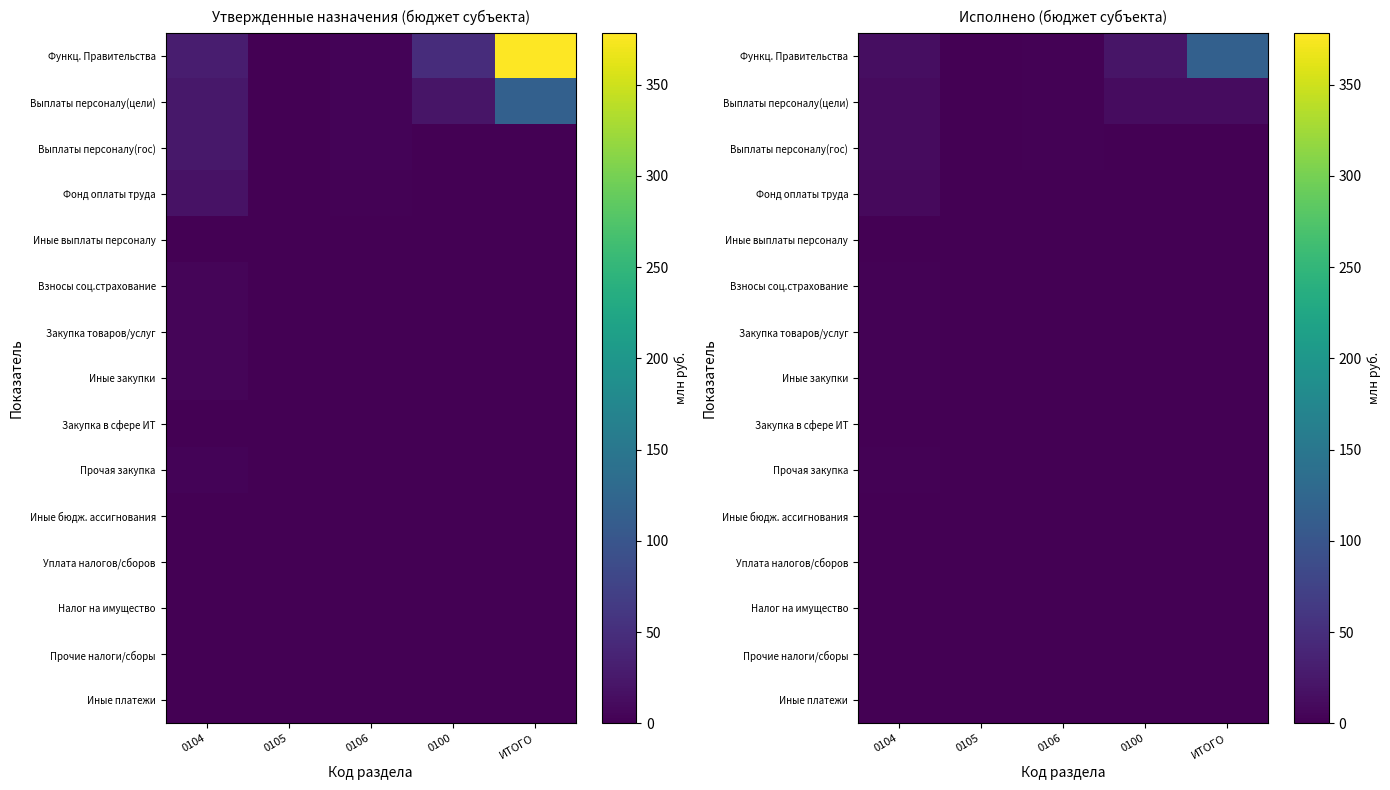

Which series has the largest total across all categories?

Функц. Правительства